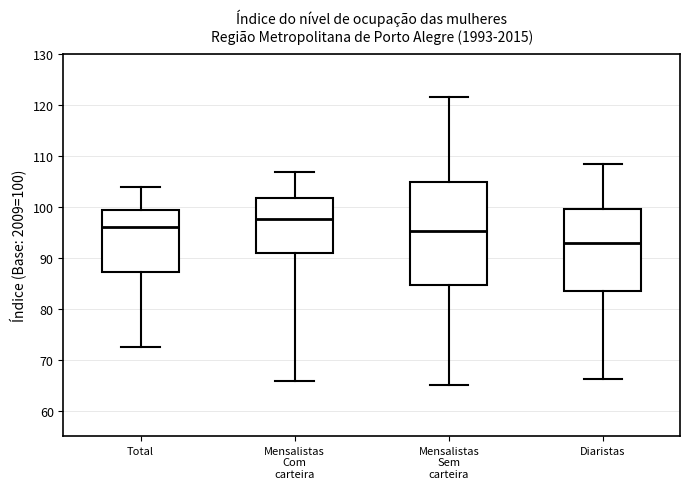

Comparing the boxes themselves (not the whiskers), which one is the tallest?

Mensalistas Sem carteira